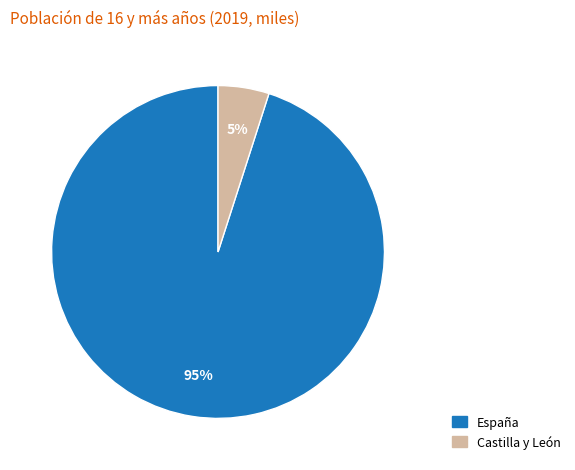

Is it true that España is 95% of the pie?

True